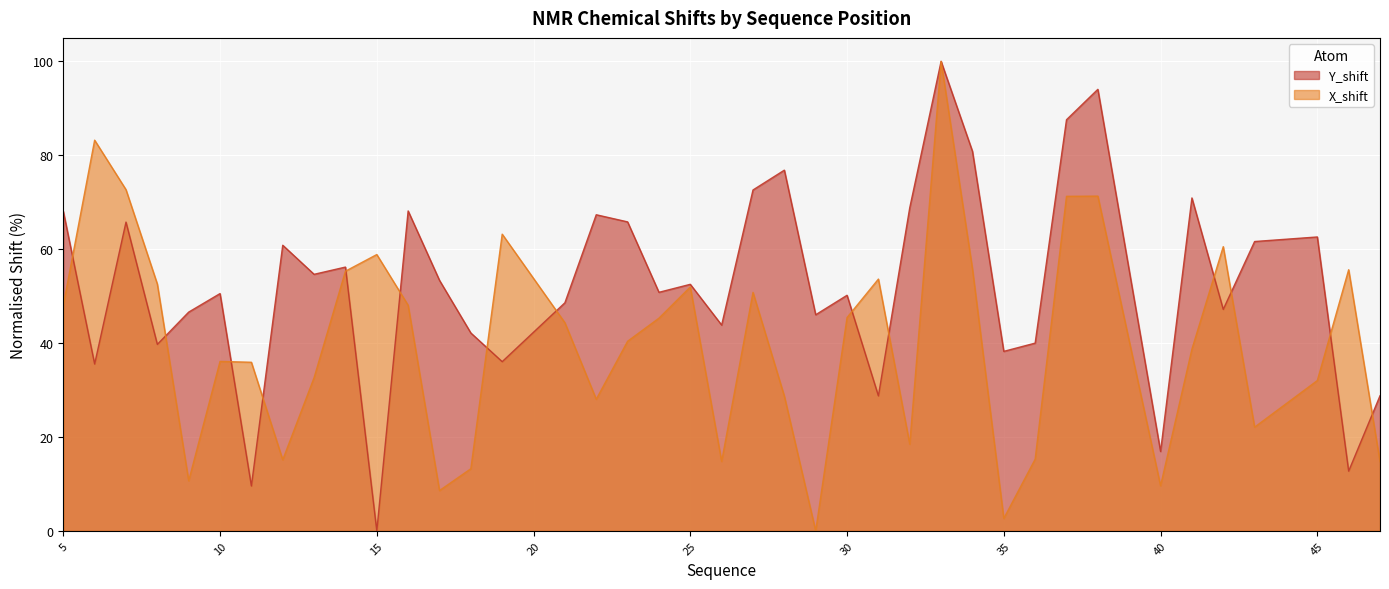

How many series are shown in this chart?

2